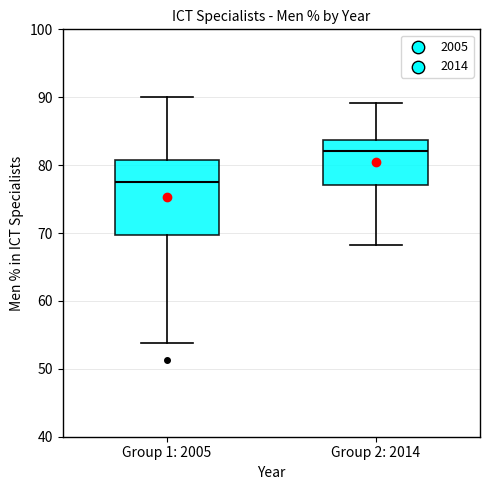

Which box has the lowest median line?

Group 1: 2005